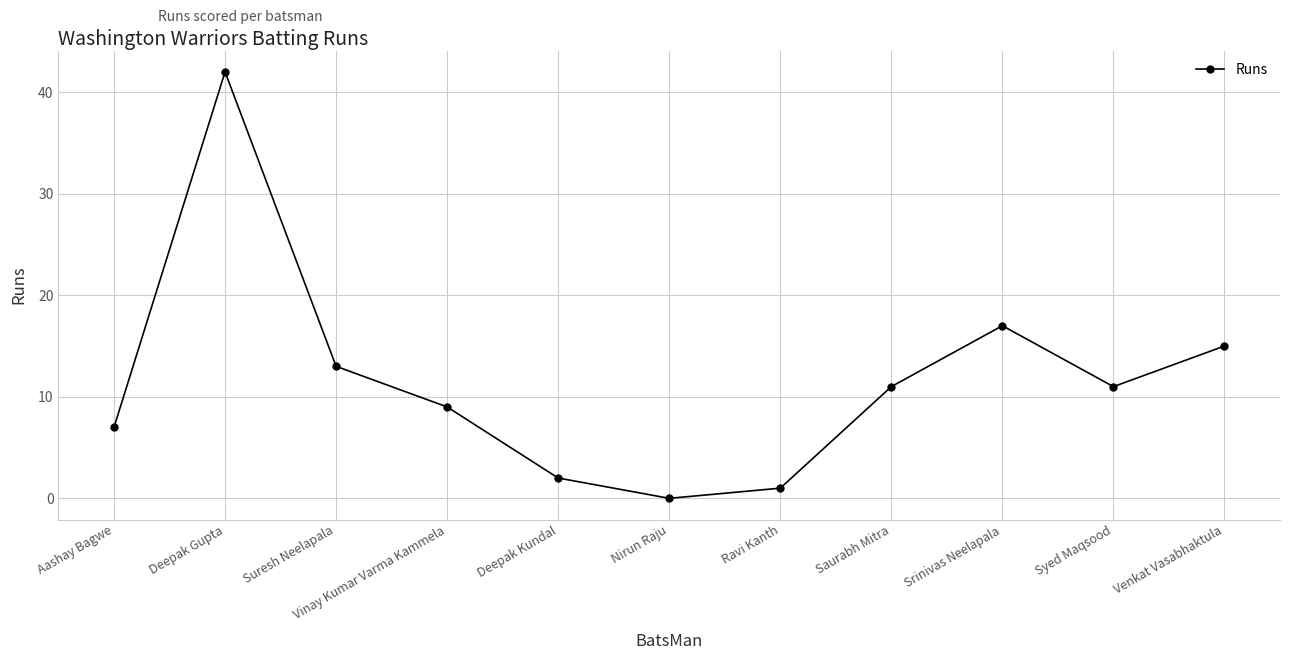

Which category has the highest value across all series?

Deepak Gupta